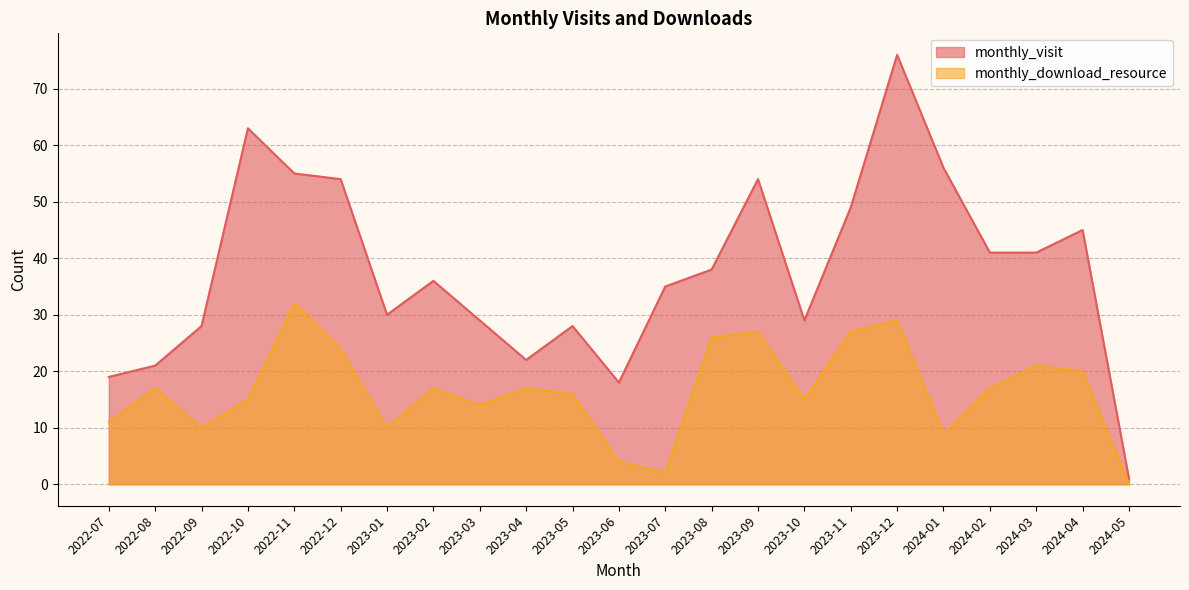

What is the label of the 19th point from the left?

2024-01